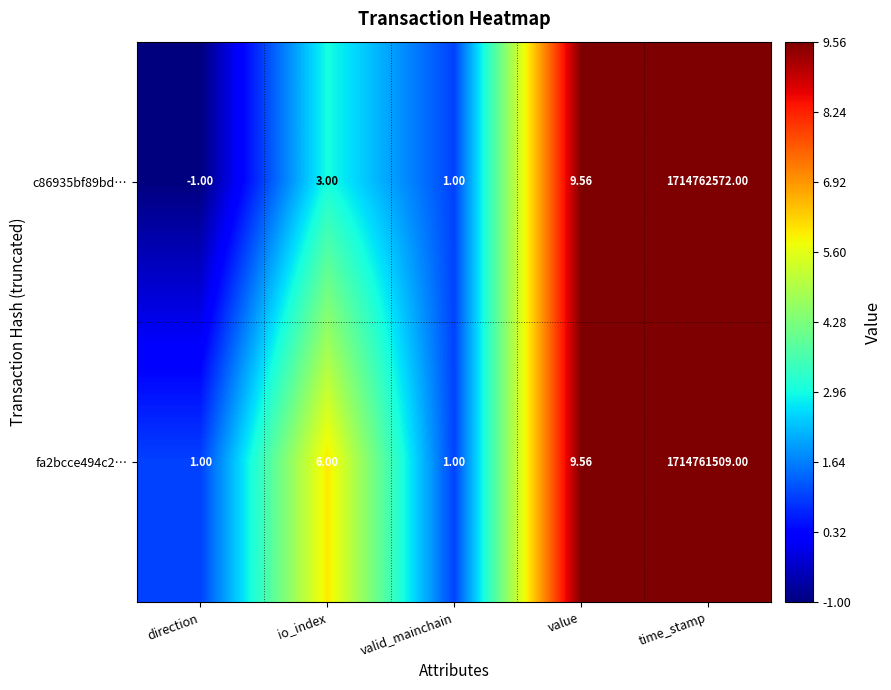

Which category has the lowest value across all series?

direction